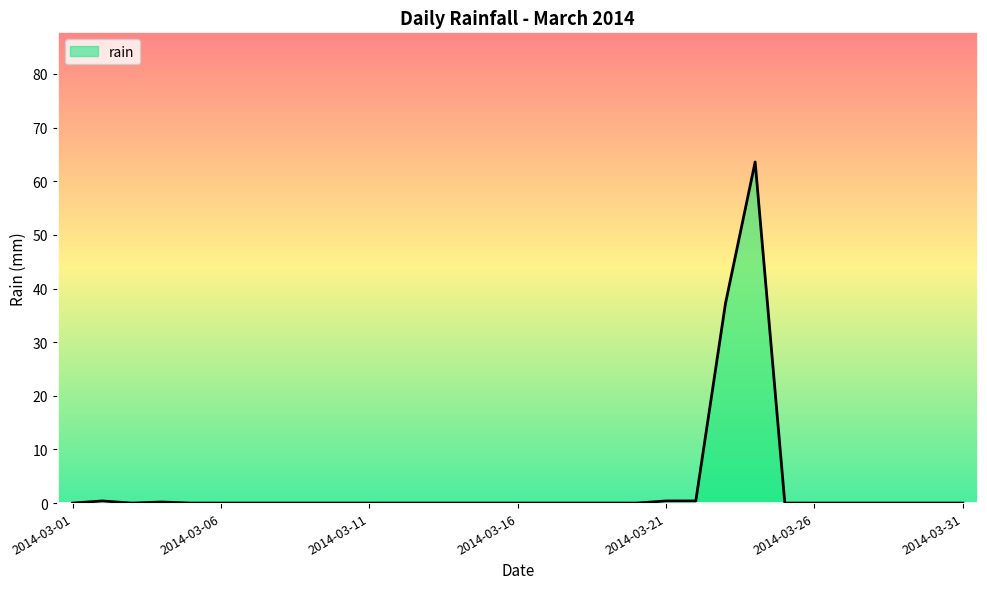

What is the greatest value displayed?

63.6